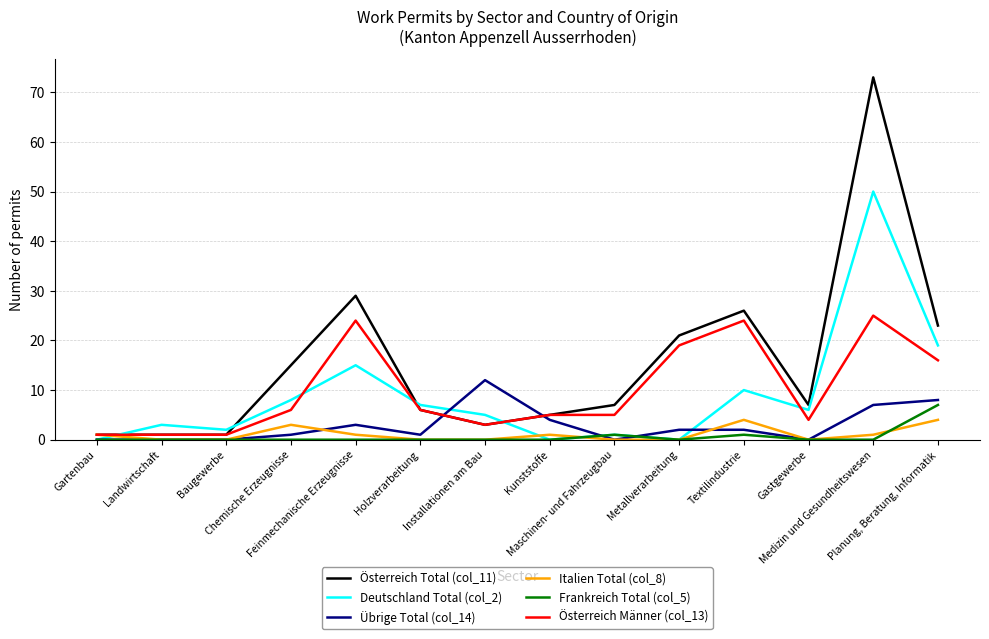

What is the maximum value for Österreich Total (col_11)?

73